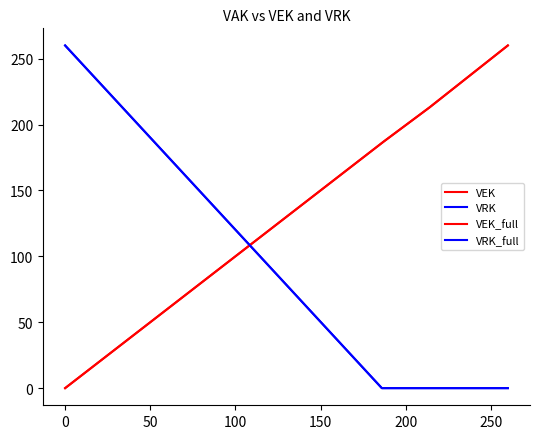

What is the maximum value for VEK?

260